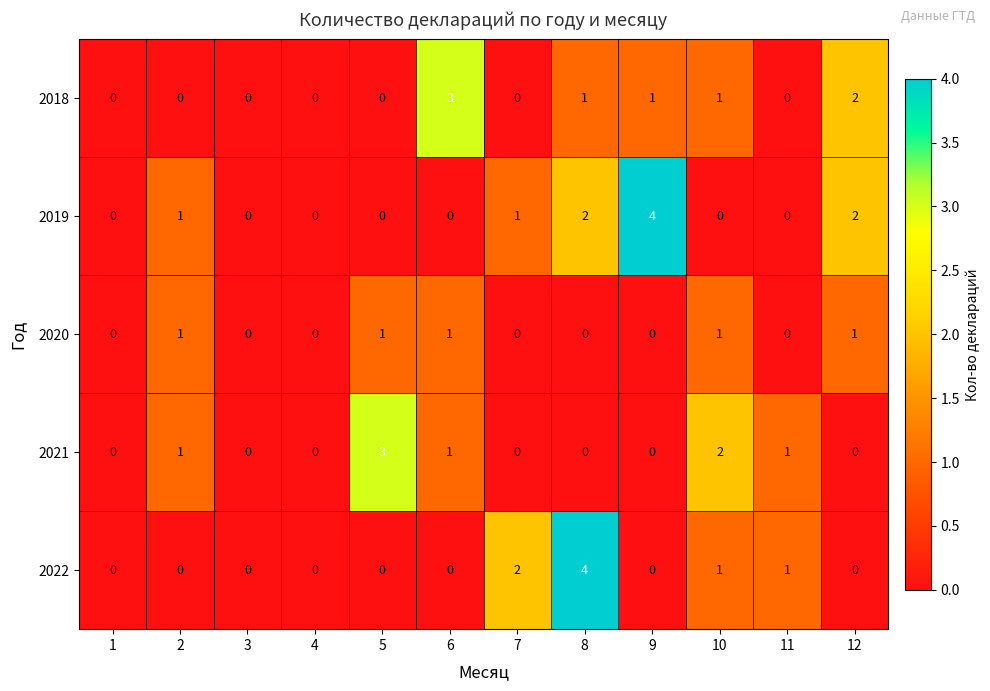

What is the sum of all 2019 values?

10